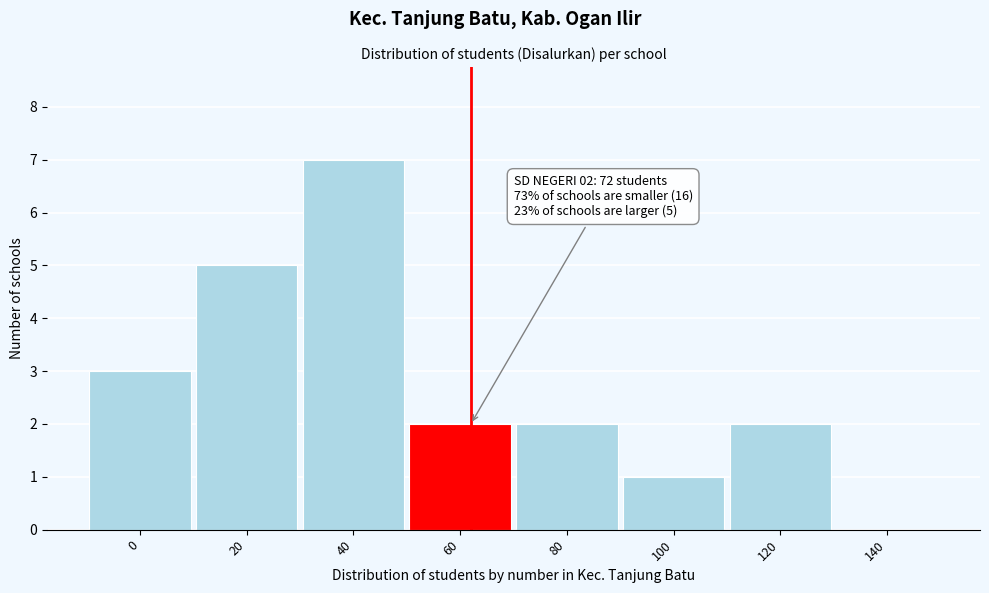

Reading right to left, what are all the values shown in this chart?

140=0	120=2	100=1	80=2	60=2	40=7	20=5	0=3